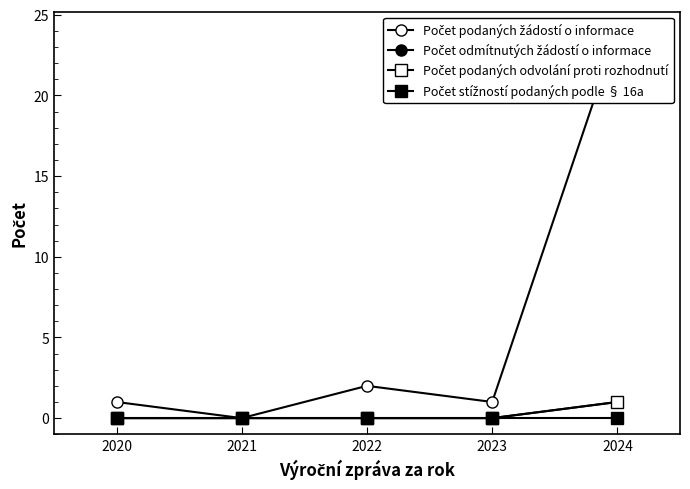

At which category is the sum across all series the highest?

2024